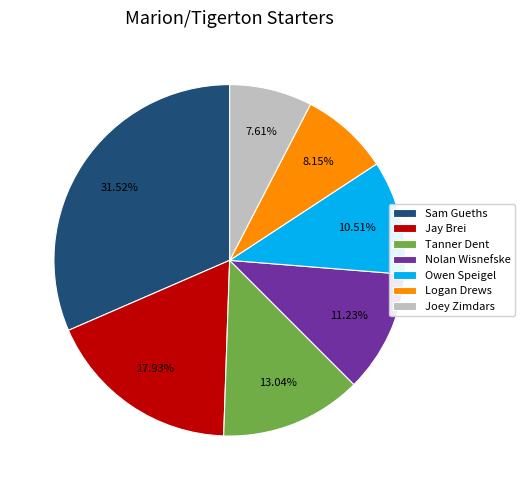

Does any single category account for the majority?

No